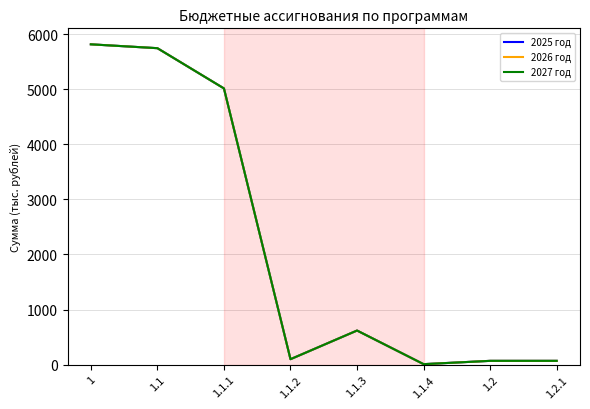

Reading right to left, list all the values displayed in this chart.

2025 год: 70	70	10	620	100	5013	5743	5813
2026 год: 70	70	10	620	100	5013	5743	5813
2027 год: 70	70	10	620	100	5013	5743	5813